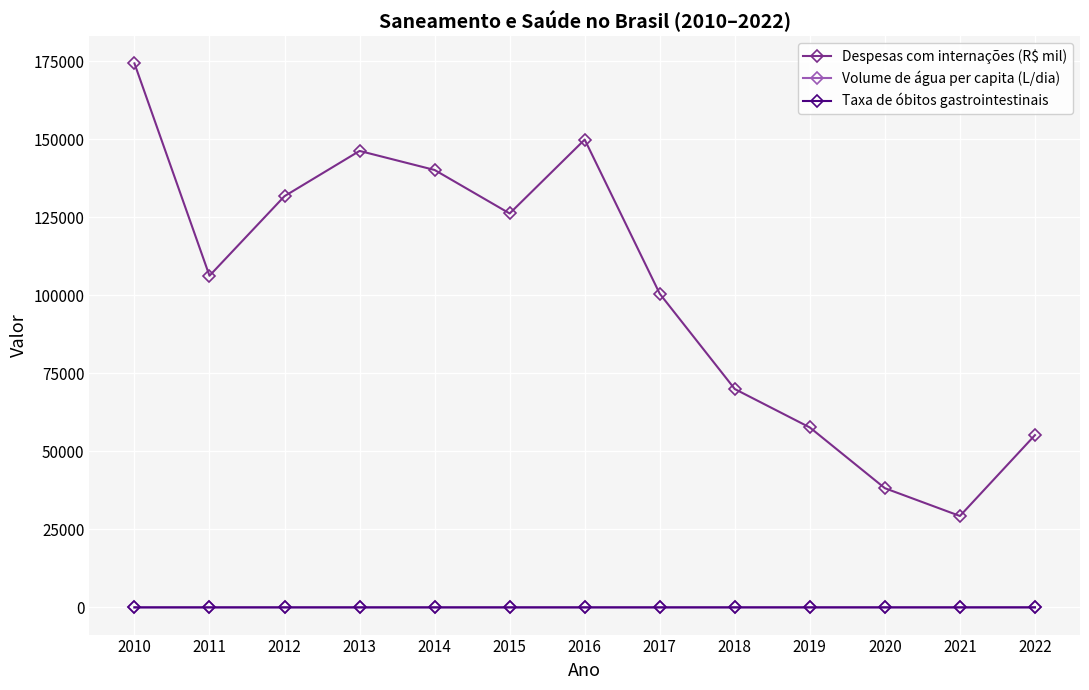

True or false: Volume de água per capita (L/dia) and Despesas com internações (R$ mil) intersect in this chart.

False